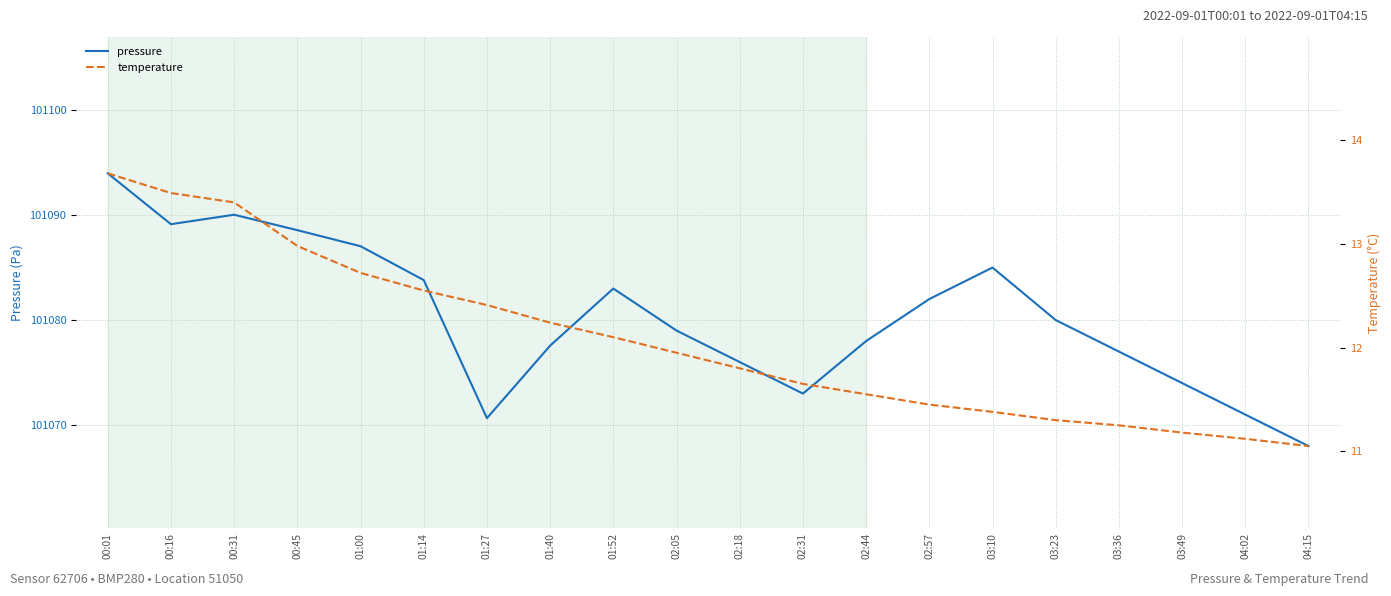

What is the difference between the maximum and minimum values in the pressure series?

26.0